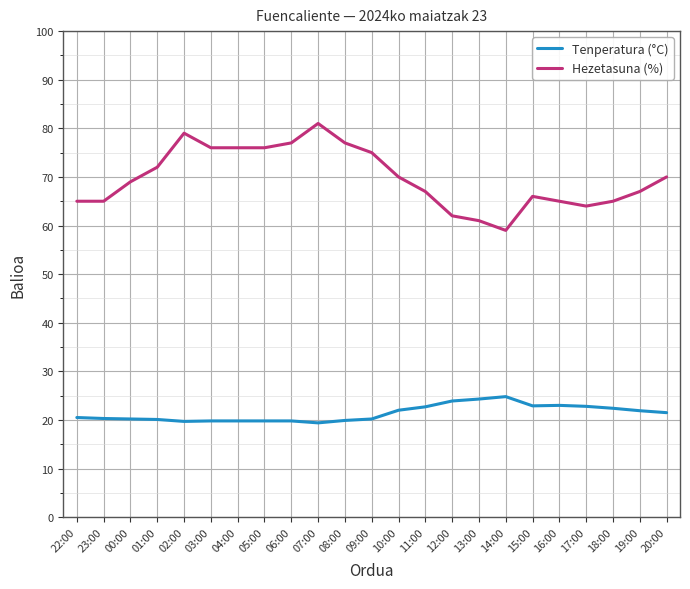

What is the spread (max minus min) of values at 16:00?

42.0